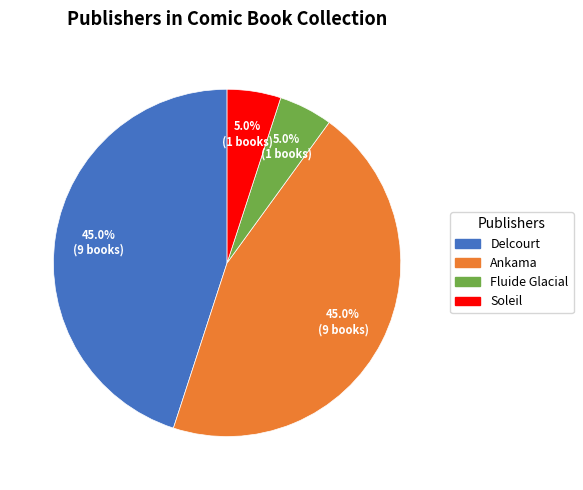

Approximately how many times larger is the value at Delcourt compared to Ankama?

1.0